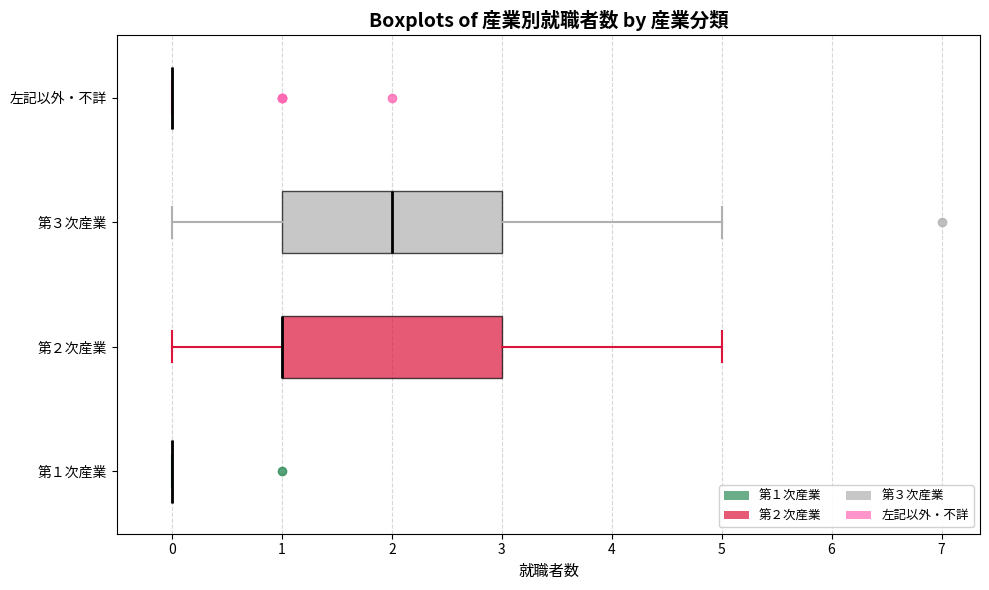

Reading bottom to top, transcribe this box plot: for each box, give where its median line is, the range the box spans, and where its two whiskers end, as read against the x-axis. The values are not printed on the chart, so give them approximately, as read against the axis.

第１次産業: box collapsed to a line at 0, whiskers 0 to 0
第２次産業: median 1 (drawn on the box's left edge), box 1 to 3, whiskers 0 to 5
第３次産業: median 2, box 1 to 3, whiskers 0 to 5
左記以外・不詳: box collapsed to a line at 0, whiskers 0 to 0